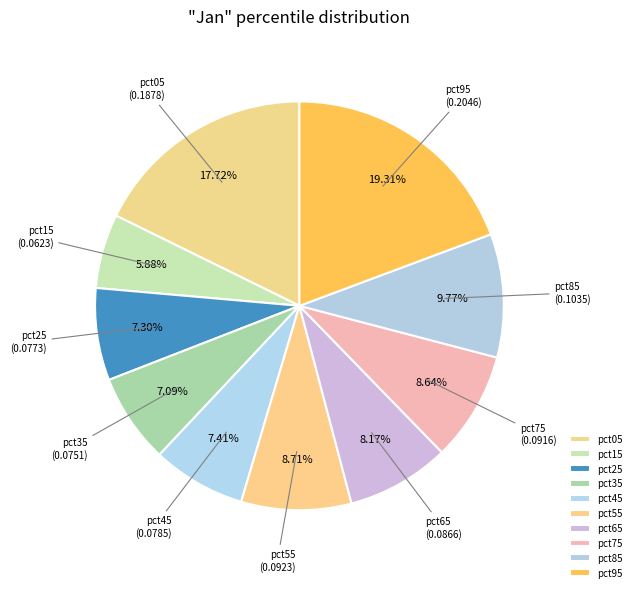

What percentage is the pct55 slice, to the nearest percent?

9%